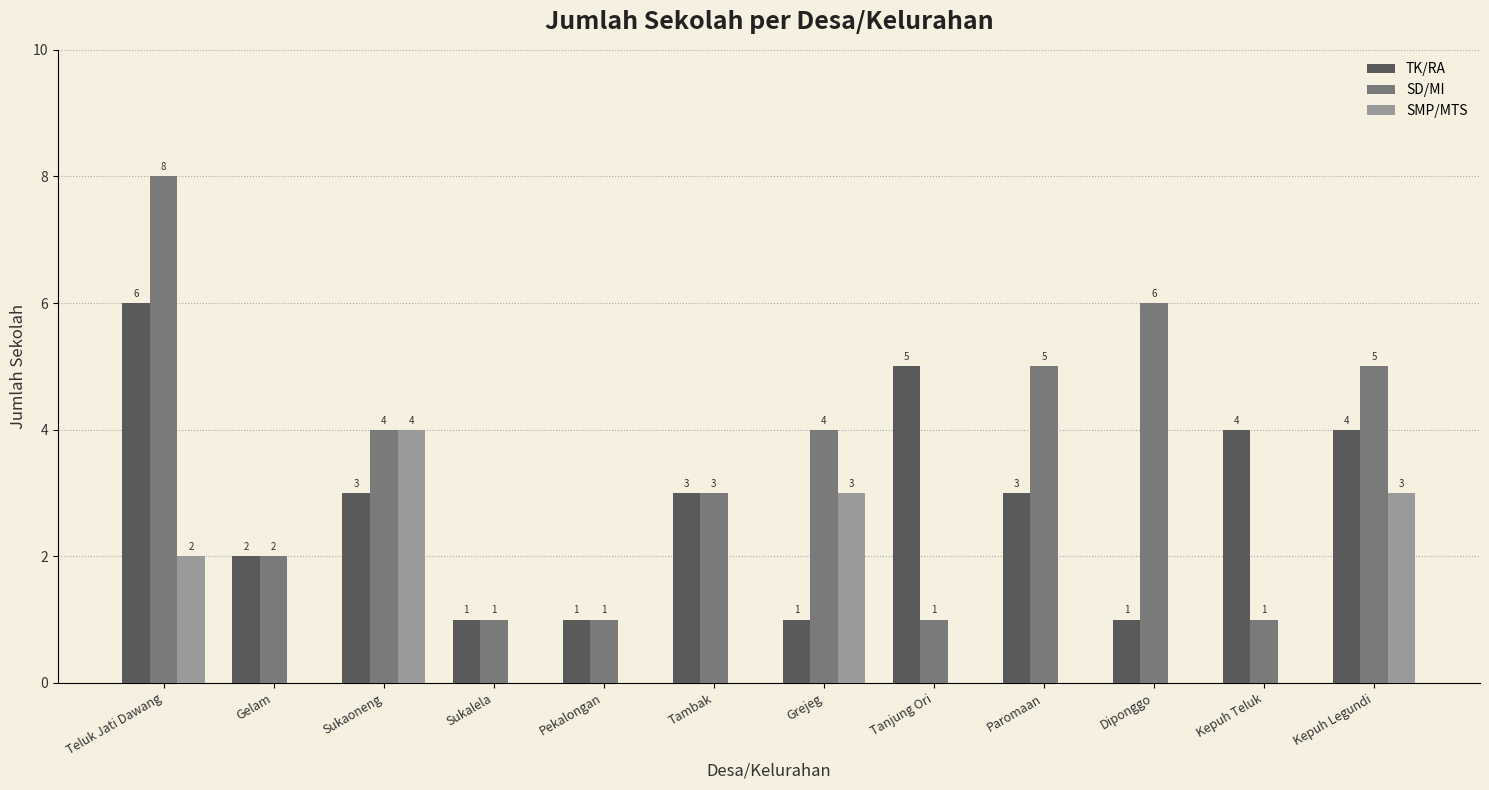

Between Teluk Jati Dawang and Tanjung Ori, which series saw the biggest shift?

SD/MI